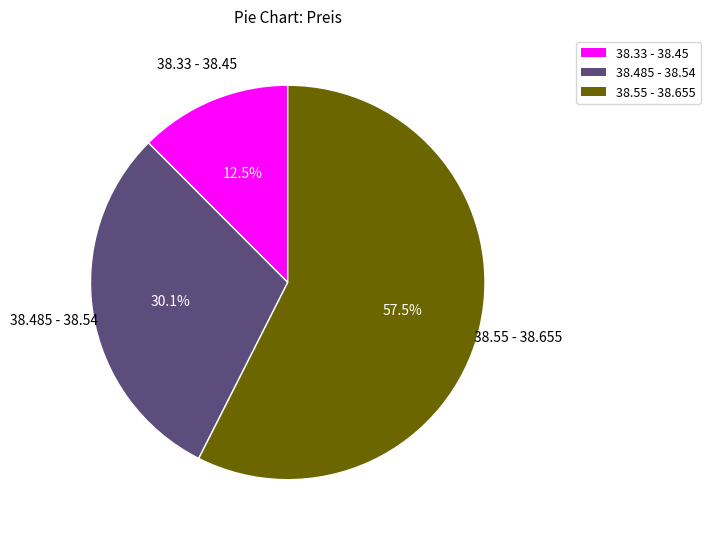

Is there a majority slice in this chart?

Yes